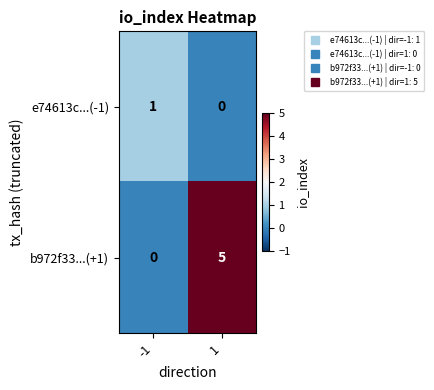

What is the difference between the maximum and minimum values in the b972f33...(+1) series?

5